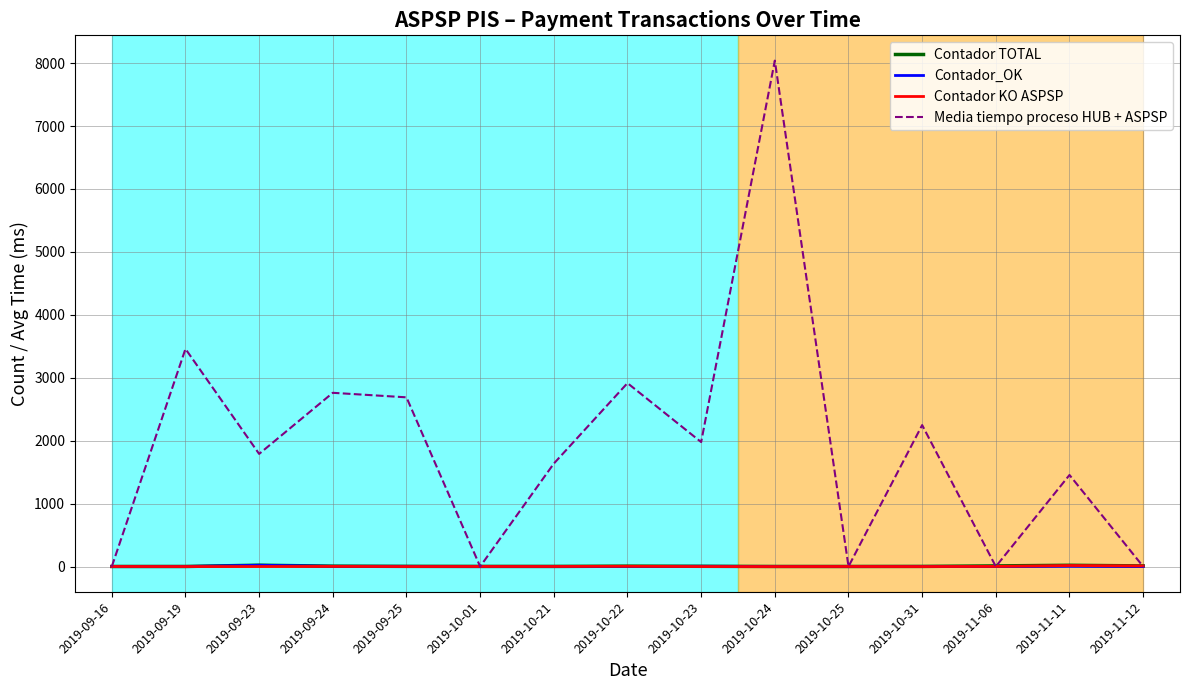

Which series has the largest range (max minus min)?

Media tiempo proceso HUB + ASPSP